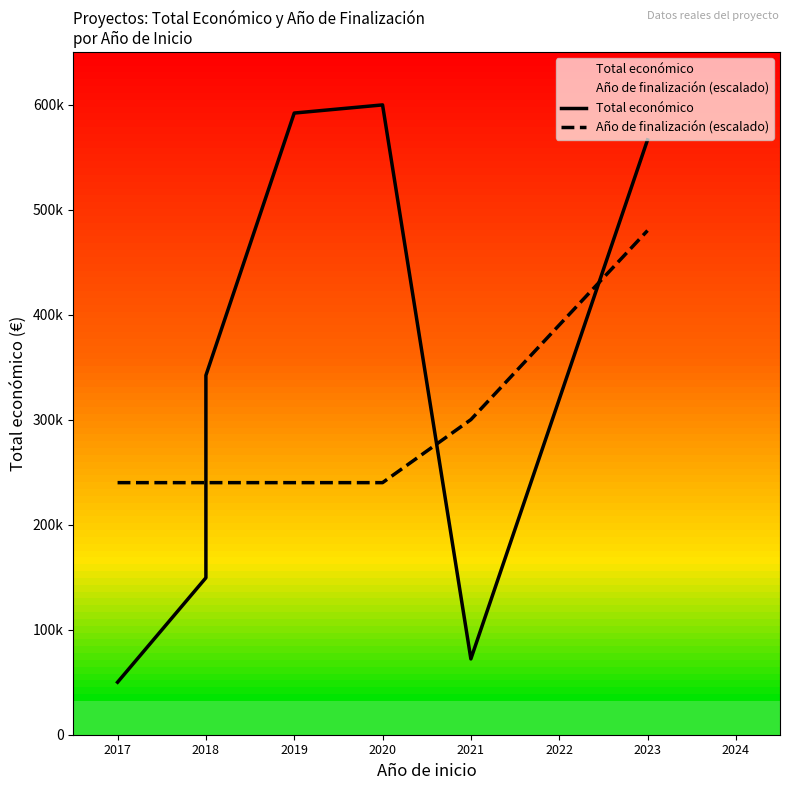

How many lines are shown in the chart?

2